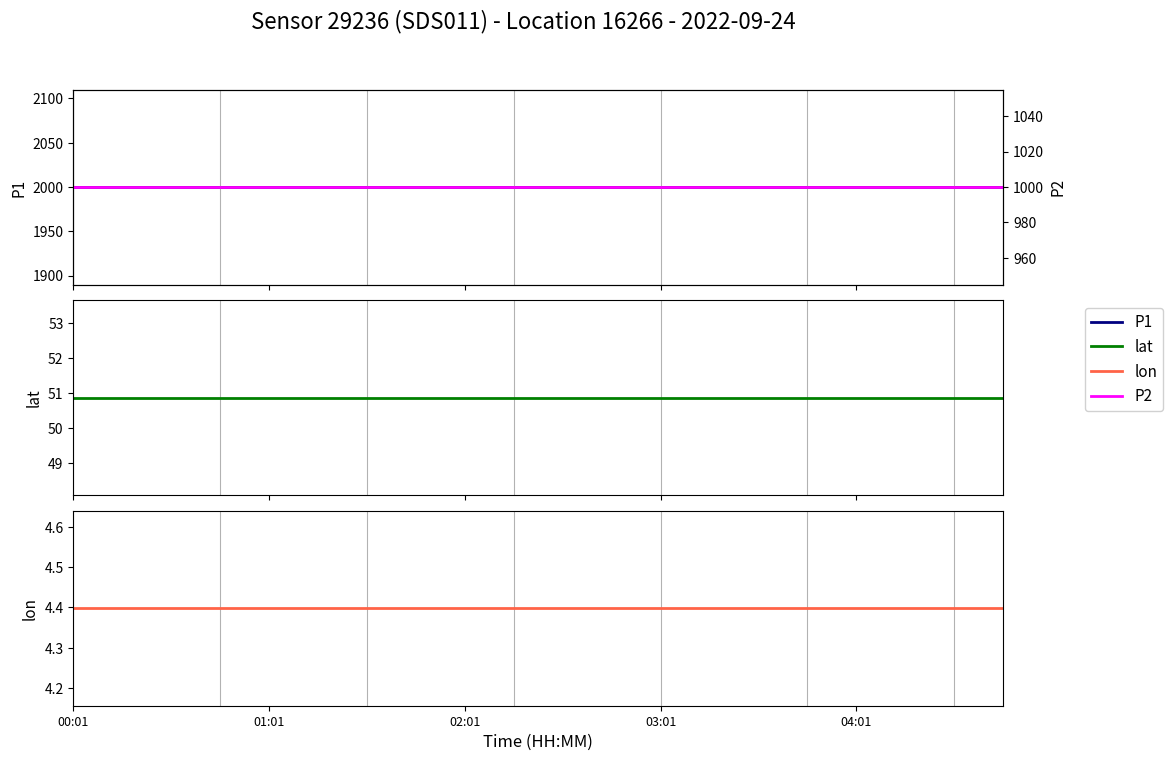

Is the value of P2 at 02:01 greater than the value of lon at 8?

Yes